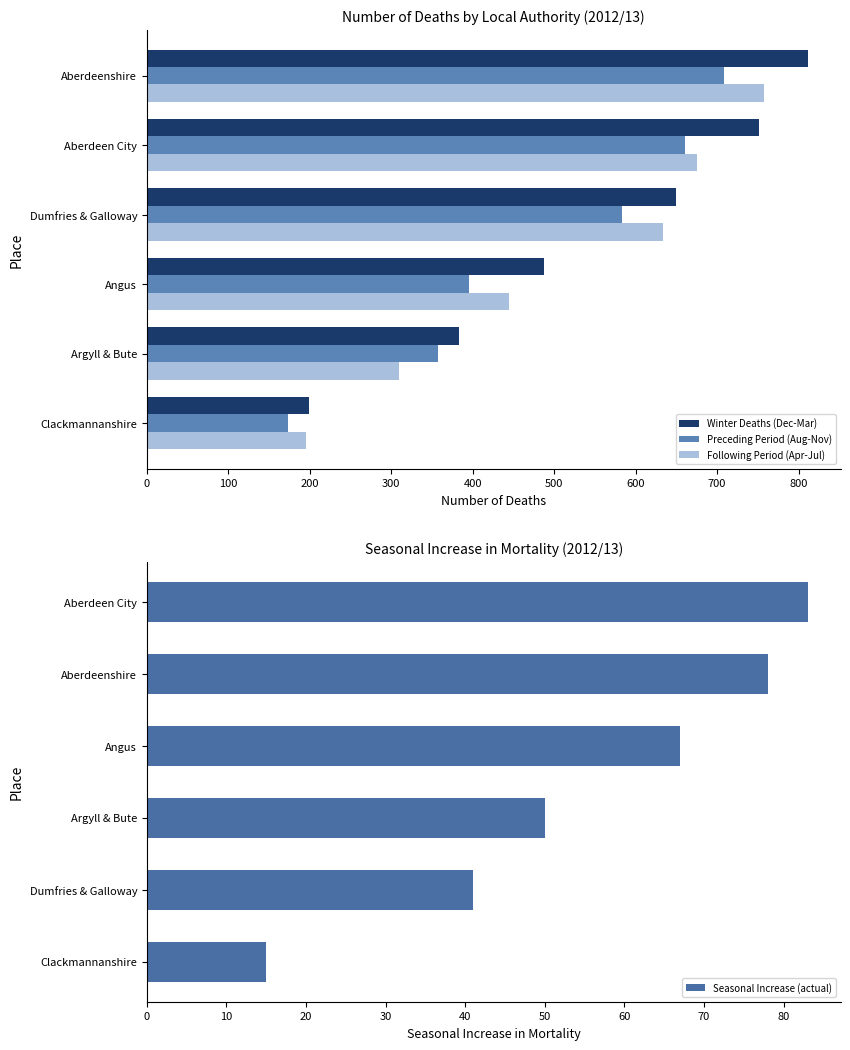

At which label does Preceding Period (Aug-Nov) reach its peak?

Aberdeenshire